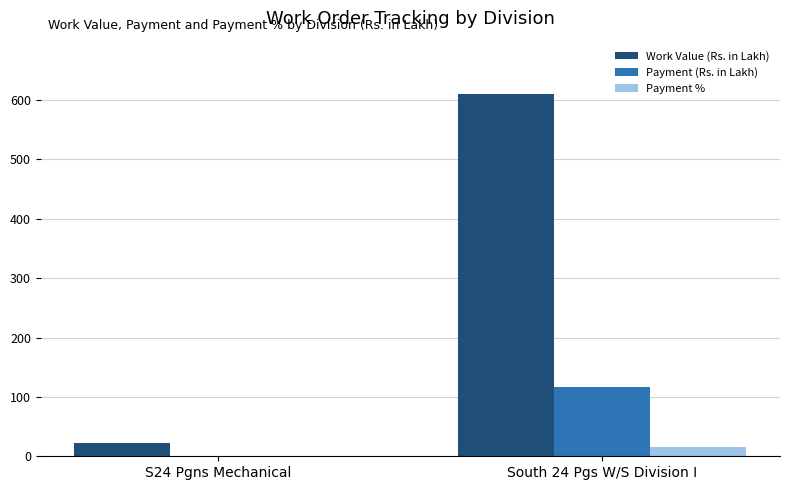

Reading left to right, extract all data points from this chart.

Work Value (Rs. in Lakh): S24 Pgns Mechanical=23.0	South 24 Pgs W/S Division I=609.9
Payment (Rs. in Lakh): S24 Pgns Mechanical=0.0	South 24 Pgs W/S Division I=117.0
Payment %: S24 Pgns Mechanical=0.0	South 24 Pgs W/S Division I=15.4